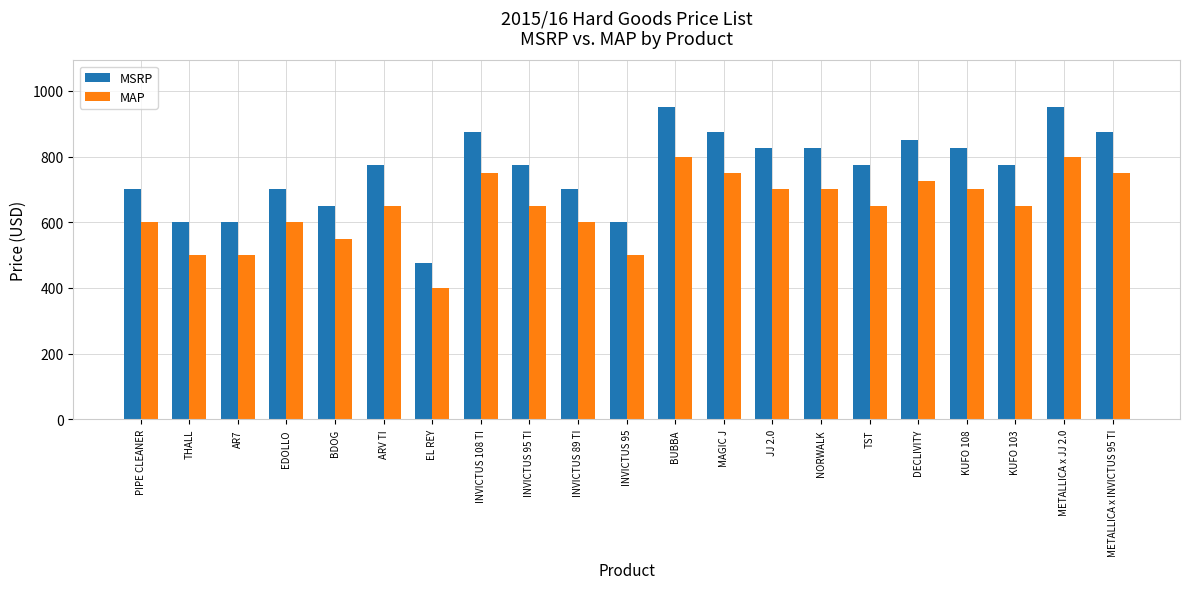

What is the difference between the MSRP values at INVICTUS 95 and DECLIVITY?

250.0